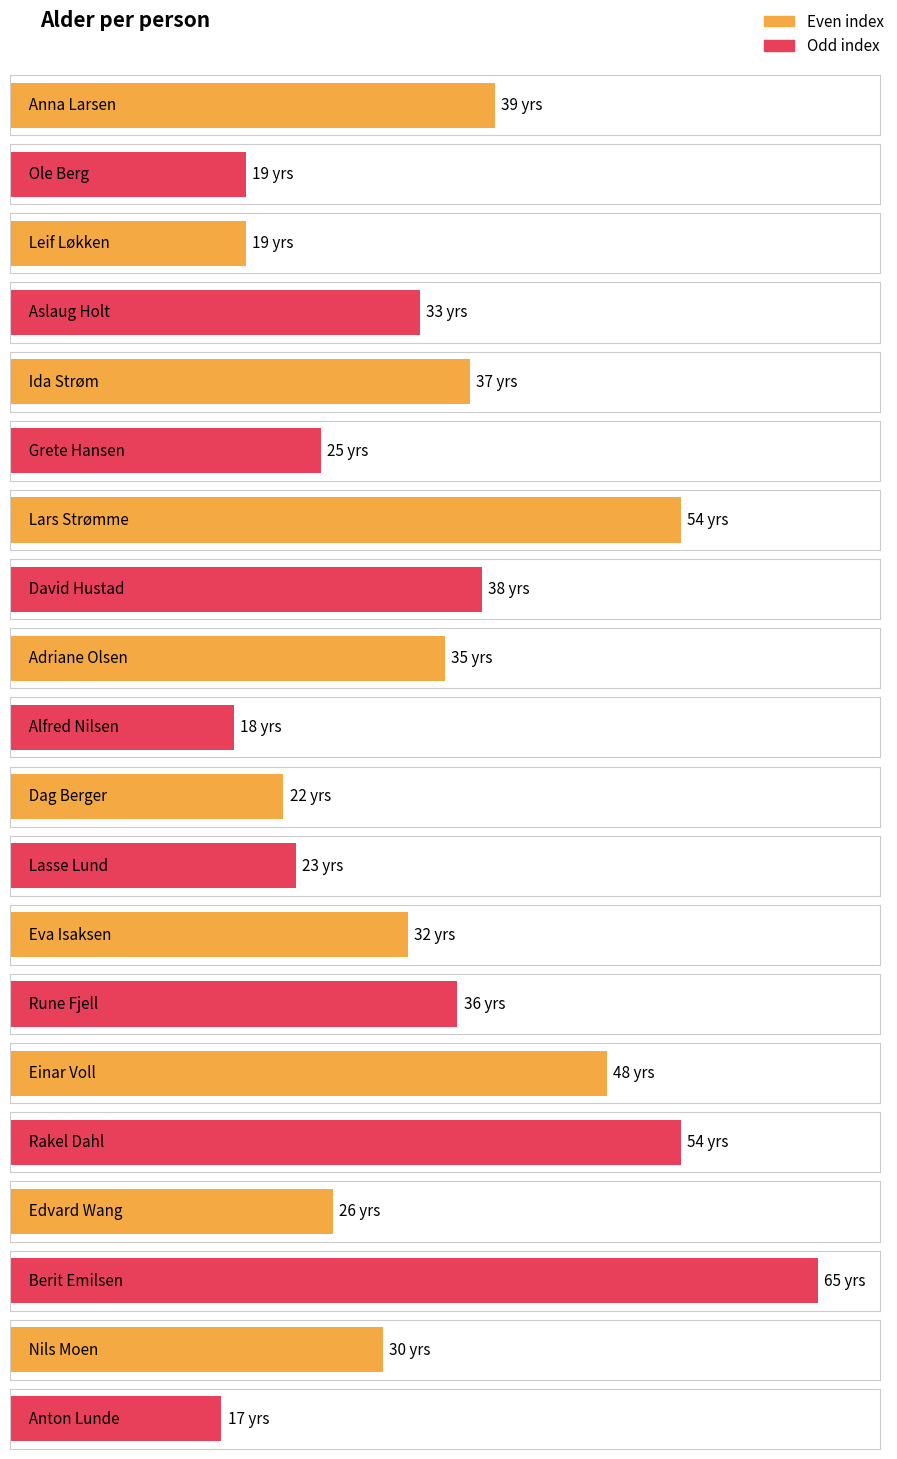

What position from the right is Adriane Olsen?

12